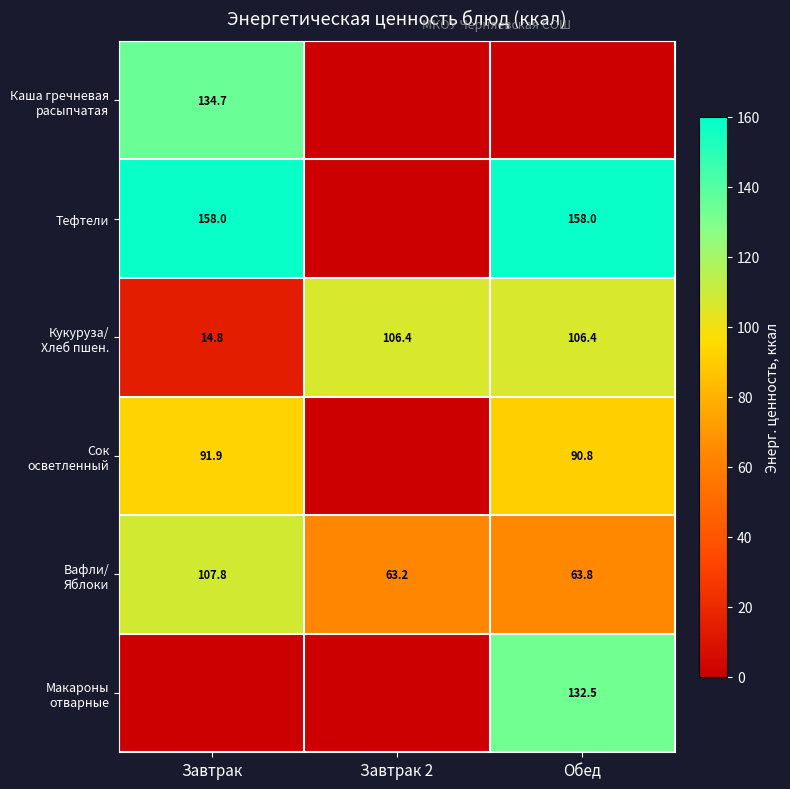

At Завтрак, list the series in order from largest to smallest.

Тефтели, Каша гречневая расыпчатая, Вафли/ Яблоки, Сок осветленный, Кукуруза/ Хлеб пшен., Макароны отварные